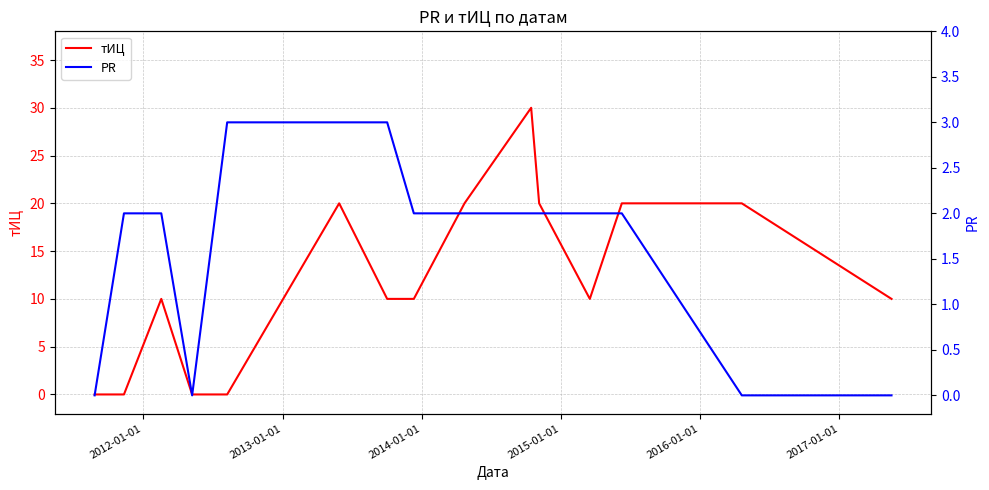

What is the difference between the maximum and minimum values in the PR series?

3